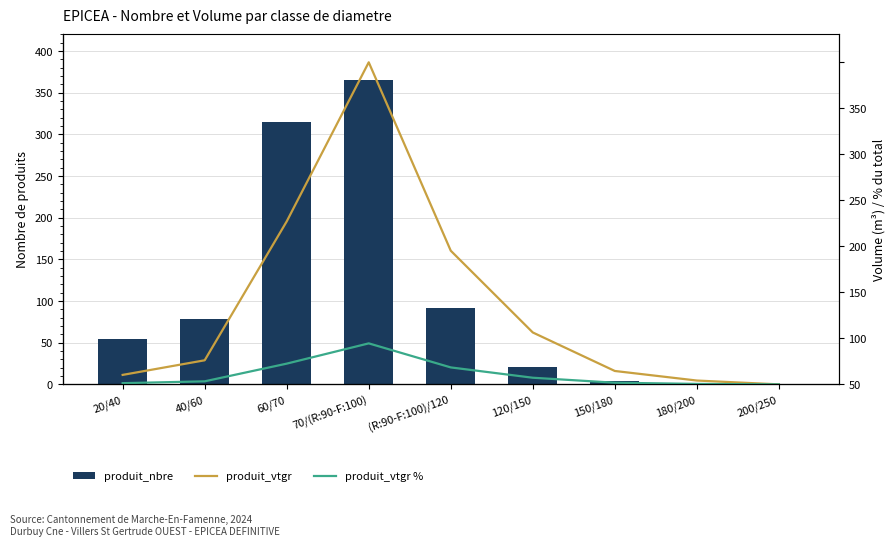

Rank the series by their maximum value, from highest to lowest.

produit_nbre, produit_vtgr, produit_vtgr %